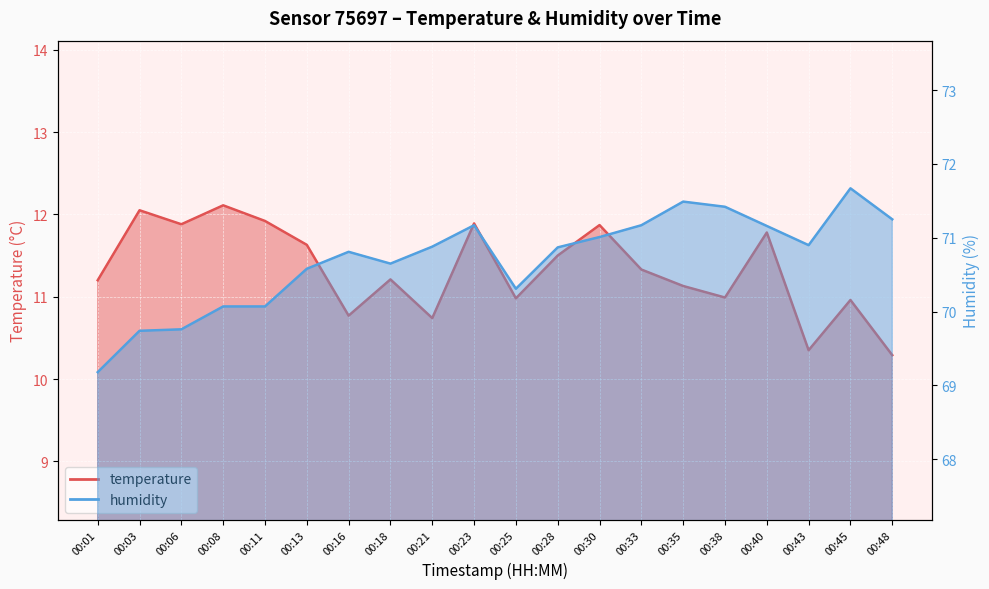

At which label does humidity reach its minimum?

00:01